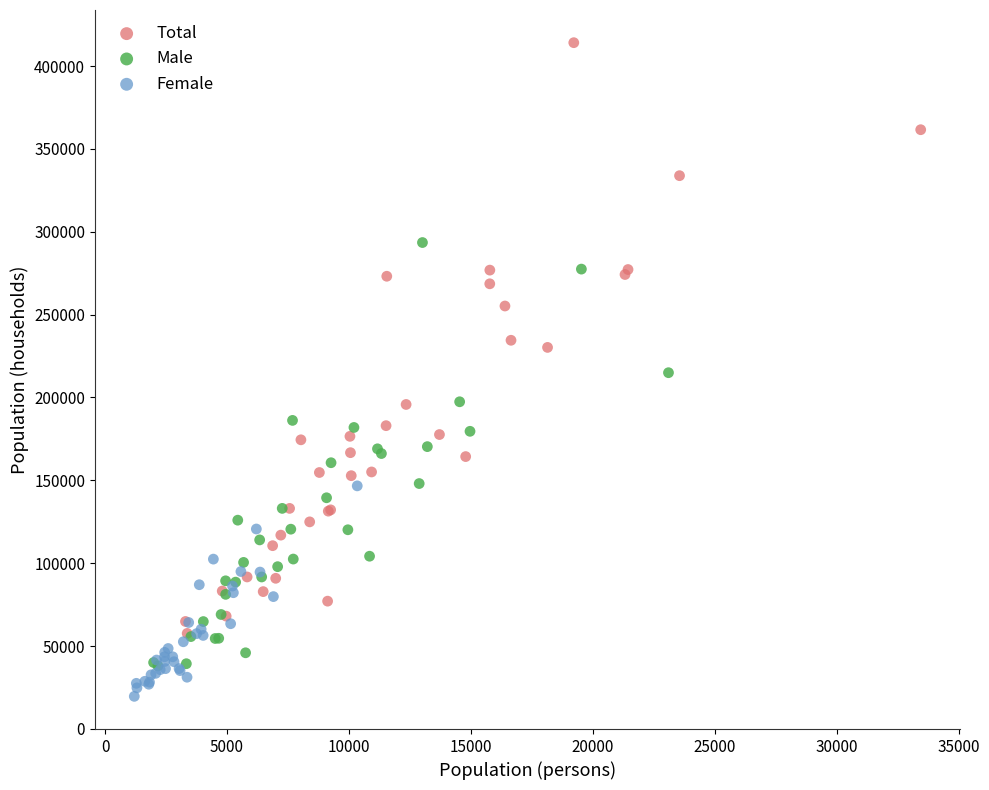

Which series contains the lowest Y value?

Female